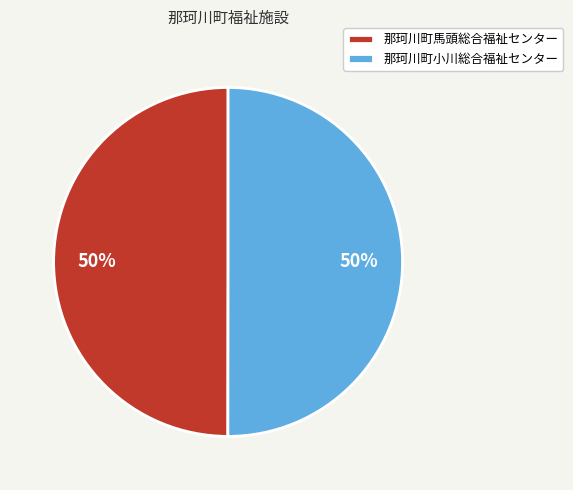

Do 那珂川町小川総合福祉センター and 那珂川町馬頭総合福祉センター together represent more than half of the pie?

Yes